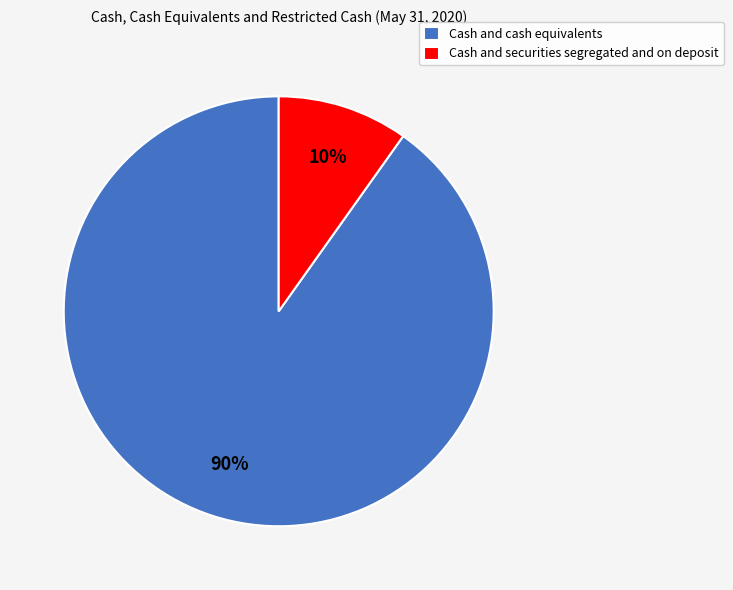

Do Cash and cash equivalents and Cash and securities segregated and on deposit together represent more than half of the pie?

Yes